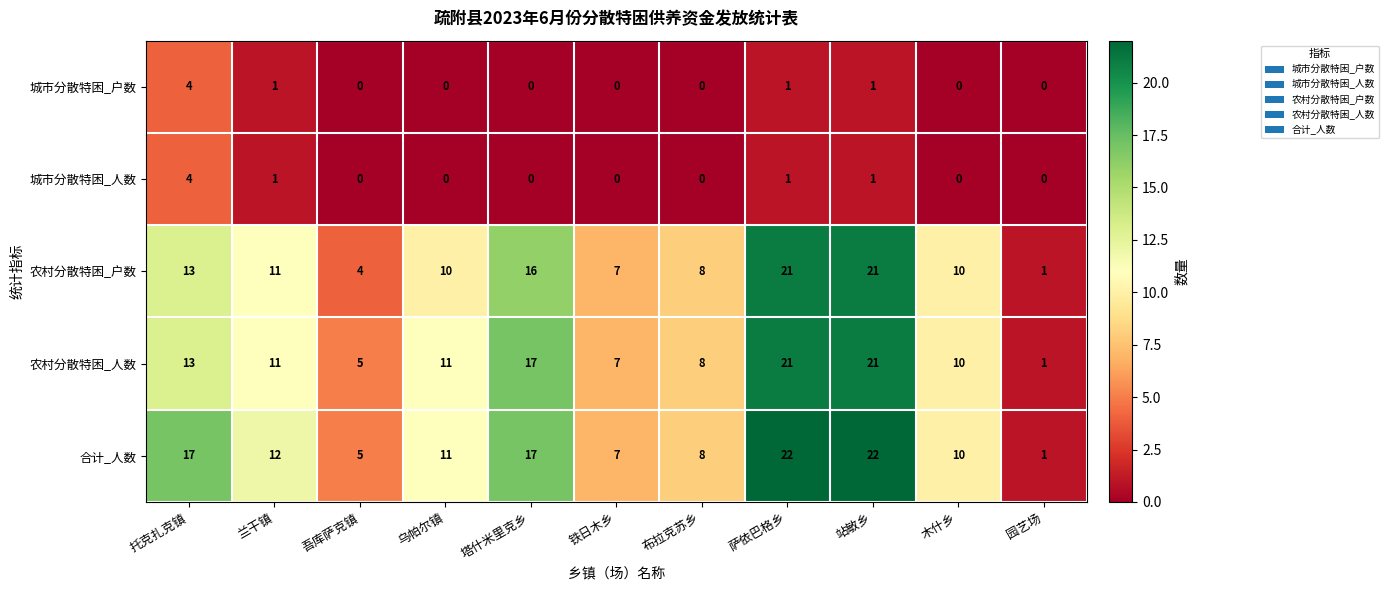

Which series has the largest range (max minus min)?

合计_人数